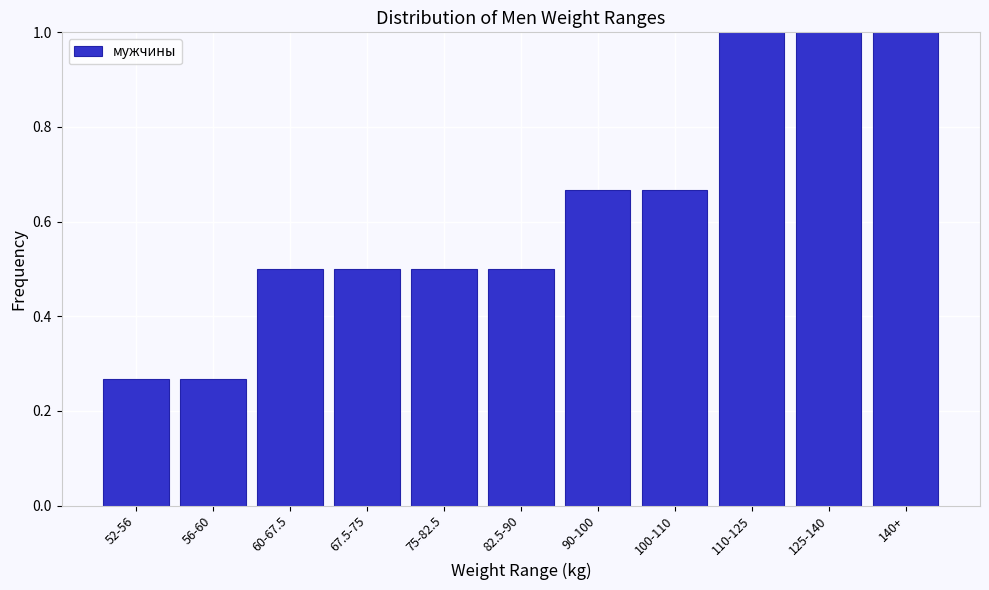

What is the sum of all values?

6.9